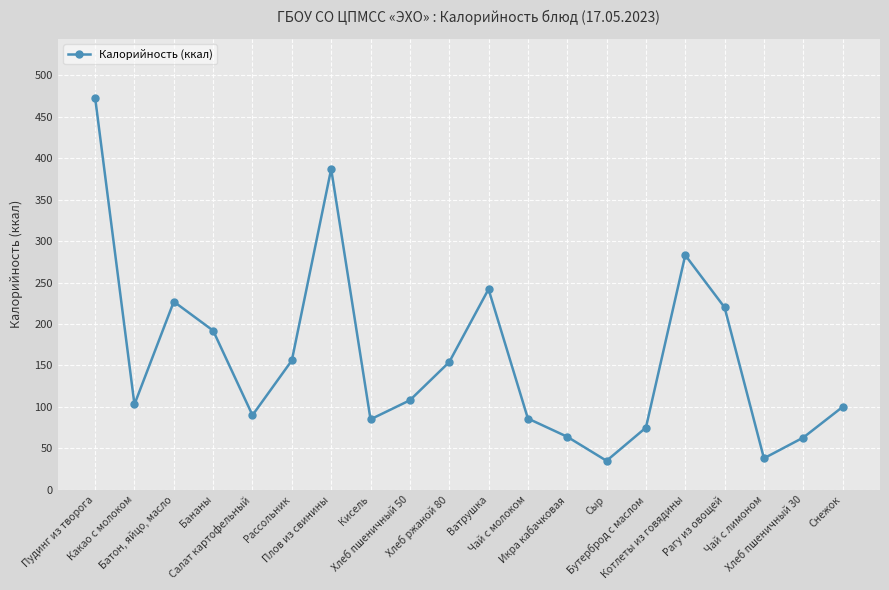

What is the greatest value displayed?

473